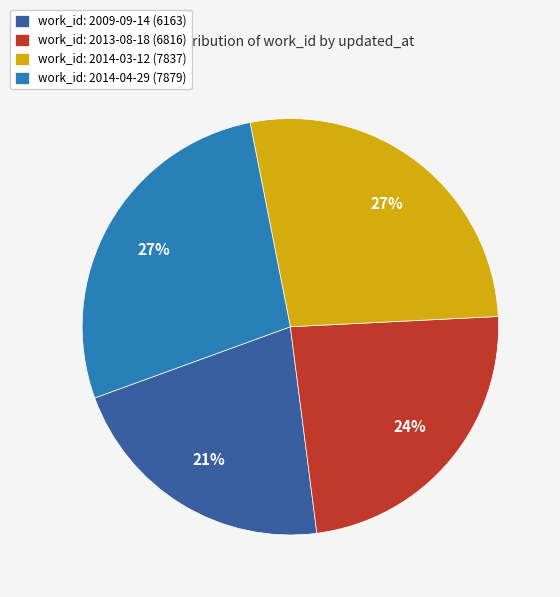

To the nearest percent, what is the average slice percentage?

25%